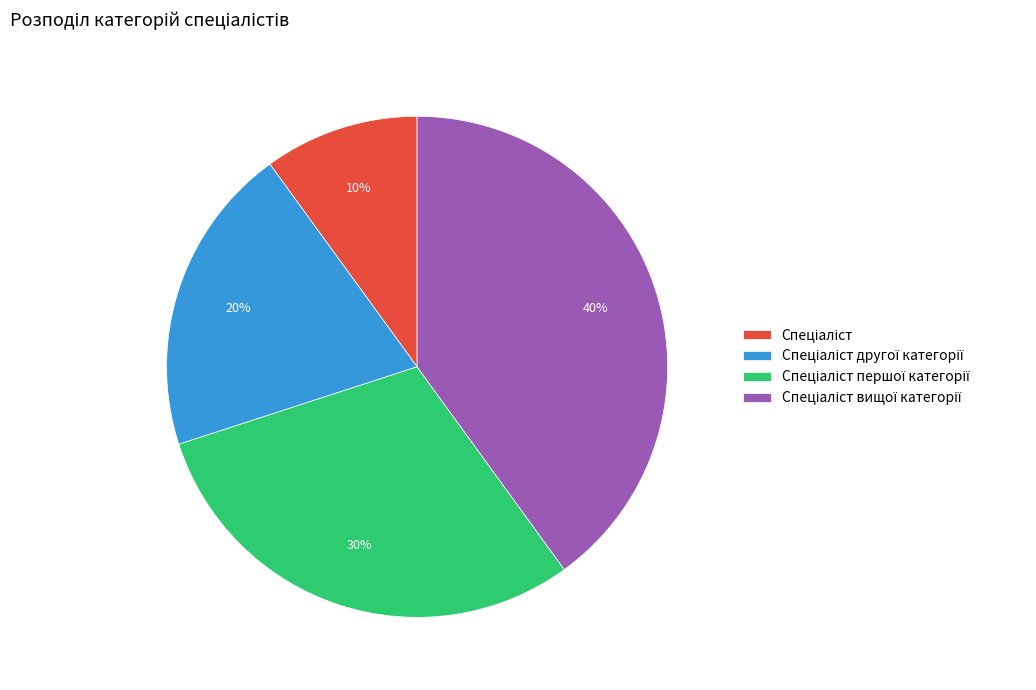

To the nearest percent, what is the difference between the largest and smallest slice percentages?

30%